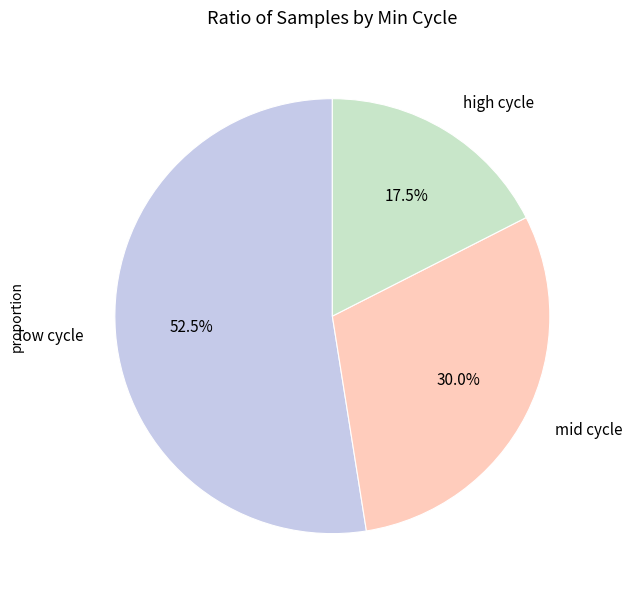

Which has a higher value, low cycle or mid cycle?

low cycle